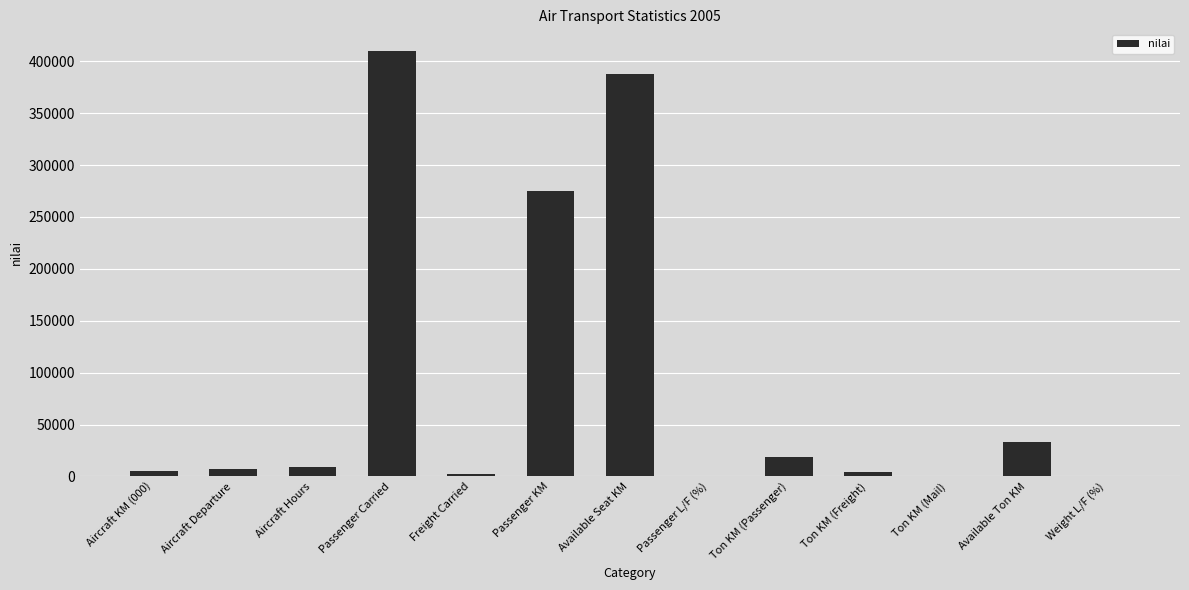

Is it true that the value at Passenger L/F (%) is 71?

True